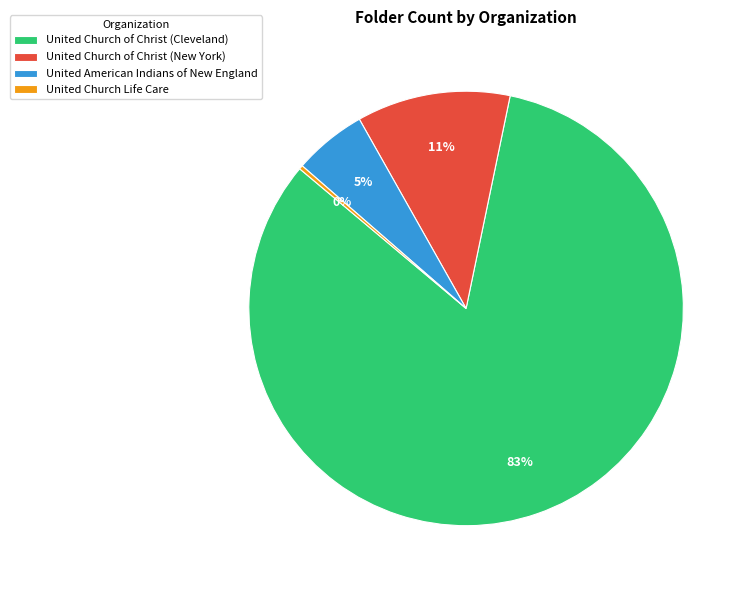

To the nearest percent, what portion does United American Indians of New England represent?

5%